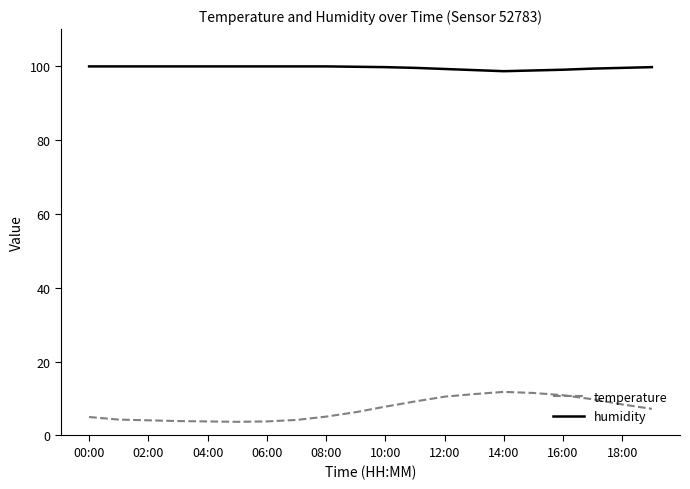

True or false: humidity and temperature intersect in this chart.

False